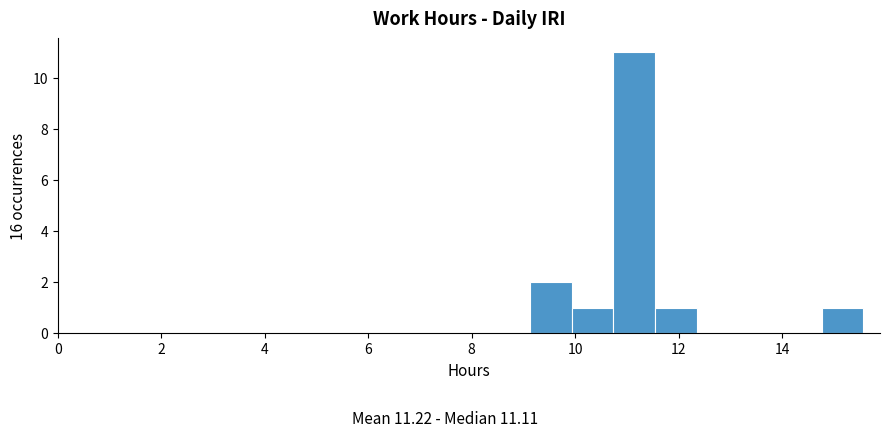

Which range on the x-axis has the tallest bar?

10.8 to 11.6